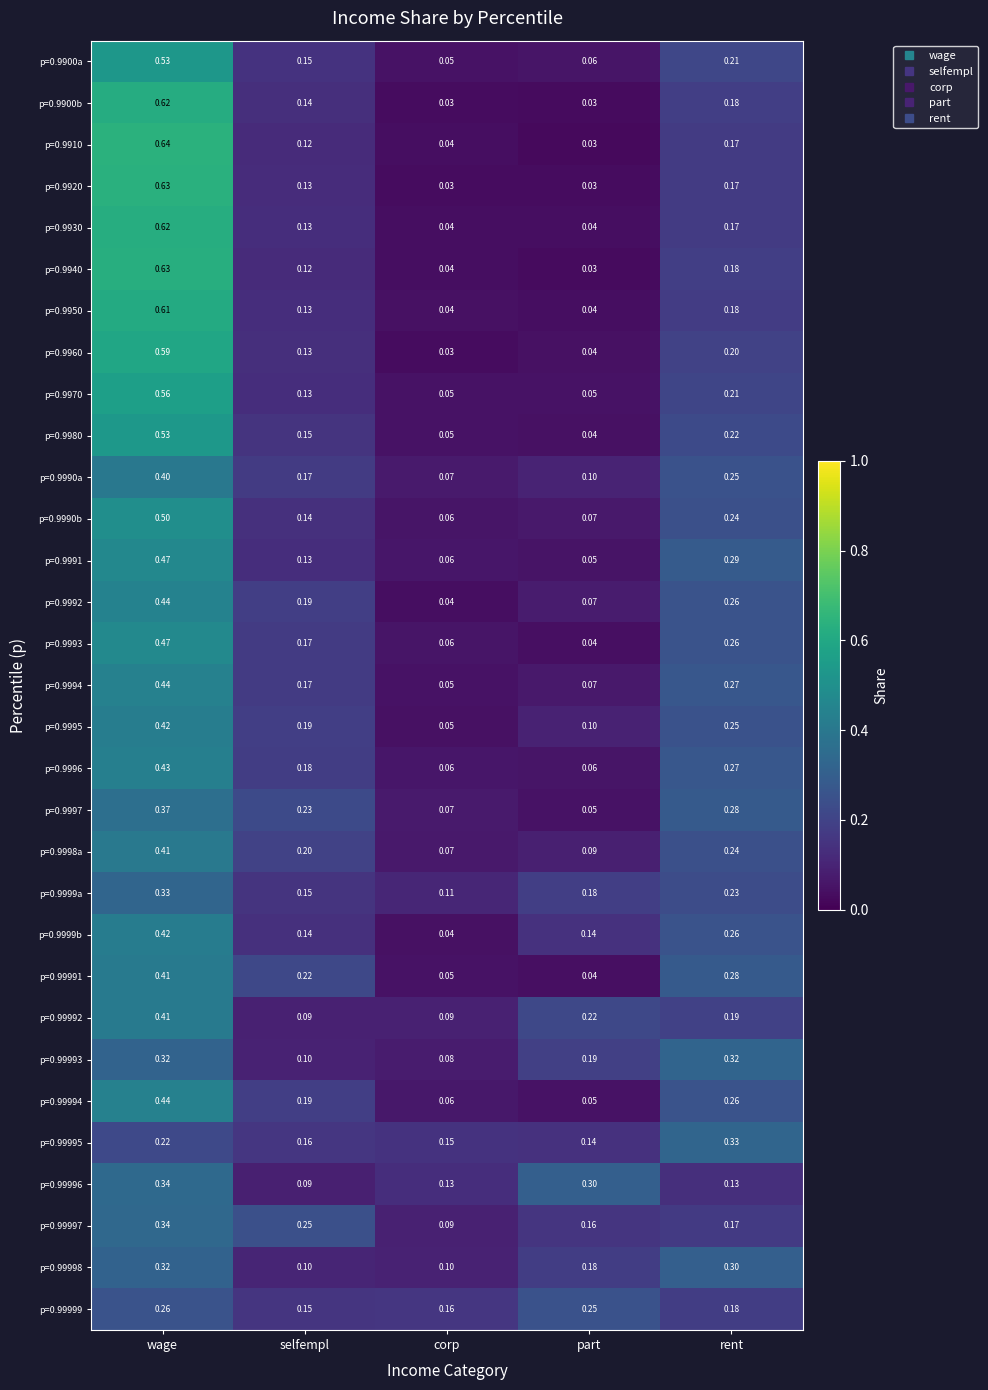

List the labels in order of p=0.9960 value, smallest first.

corp, part, selfempl, rent, wage